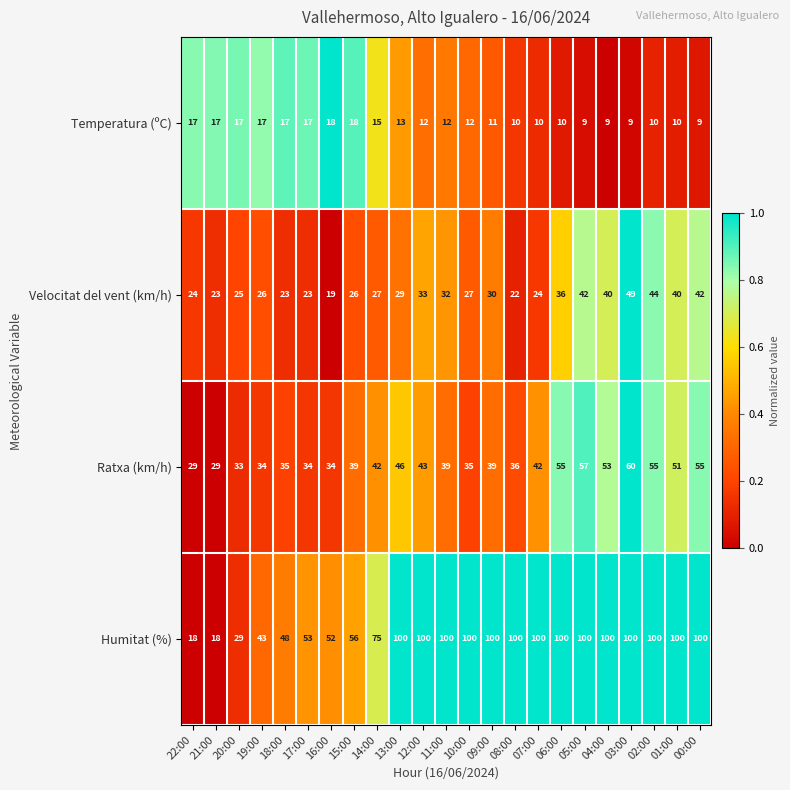

The Ratxa (km/h) series shows 34 at 02:00. True or false?

False